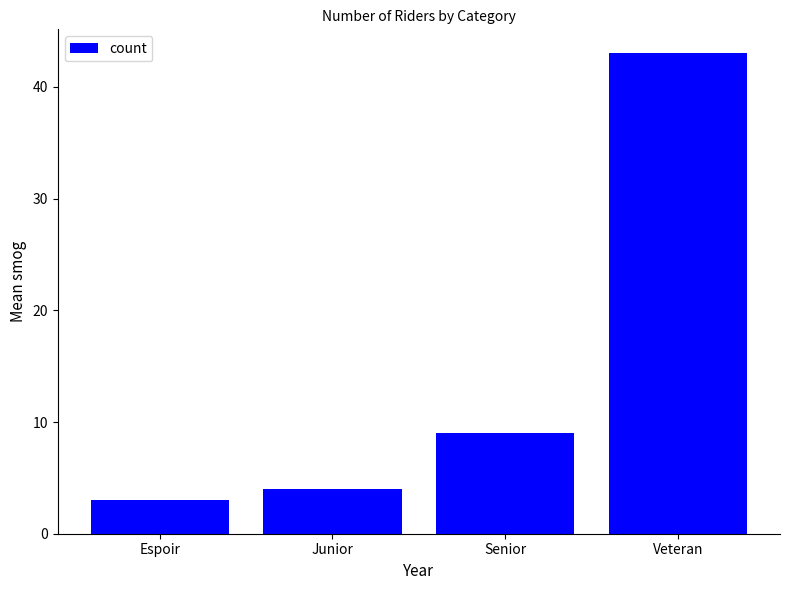

Rank the categories by value from lowest to highest.

Espoir, Junior, Senior, Veteran